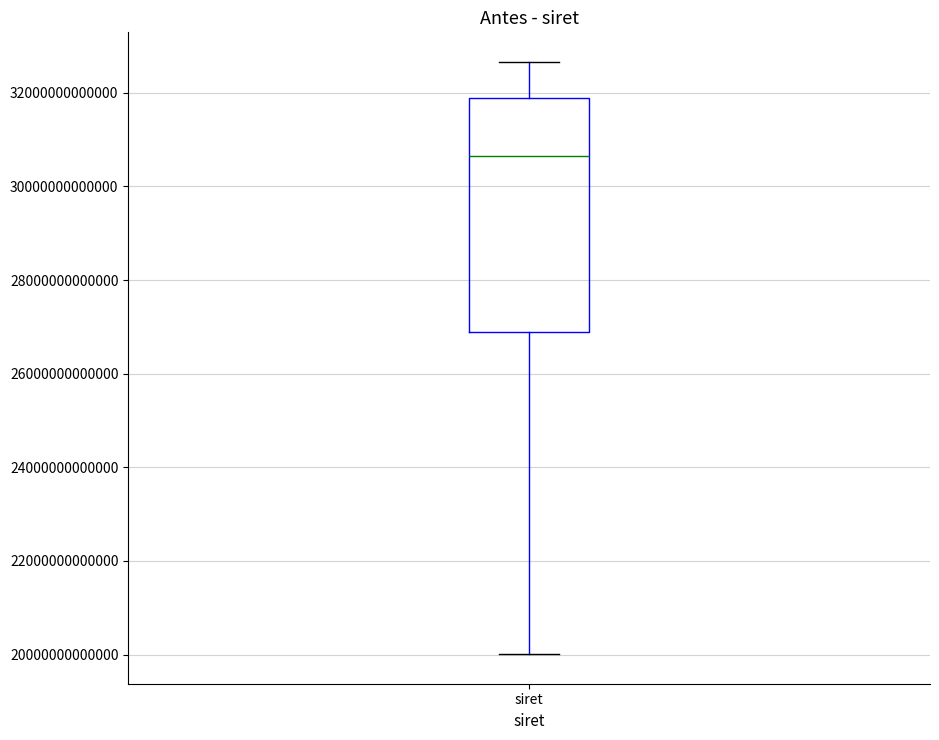

Read this box plot against the y-axis: the position of the median line, the range covered by the box, and the ends of both whiskers. The values are not printed on the chart, so give them approximately, as read against the axis.

median 30600000000000, box 27000000000000 to 31800000000000, whiskers 20000000000000 to 32600000000000